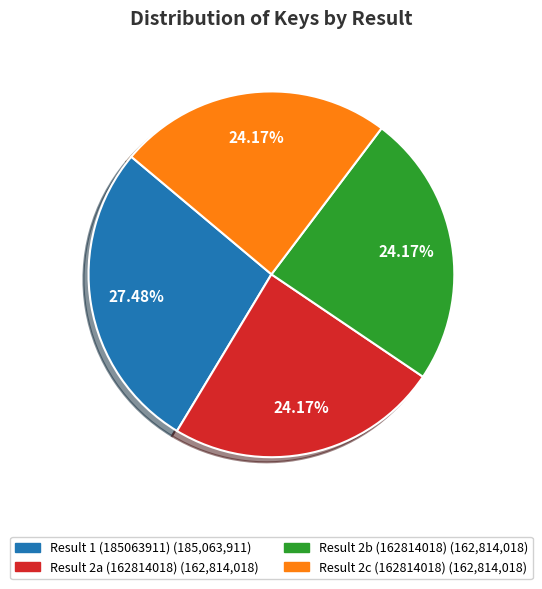

Is there a majority slice in this chart?

No